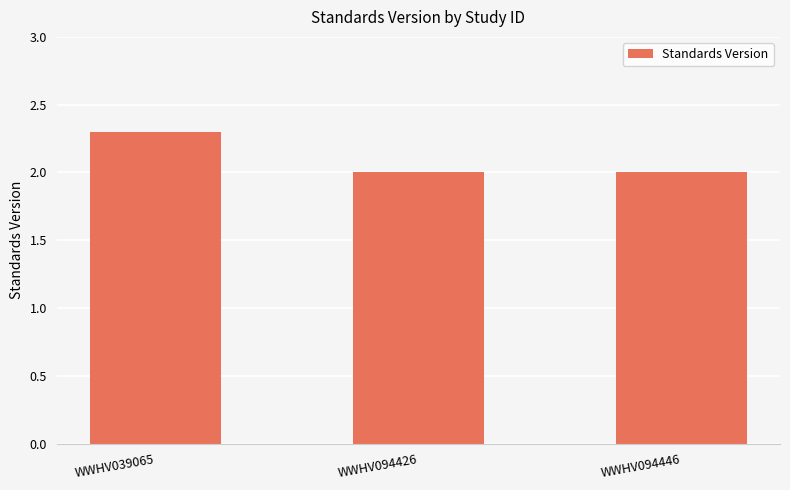

Reading left to right, extract all data points from this chart.

WWHV039065=2.3	WWHV094426=2.0	WWHV094446=2.0